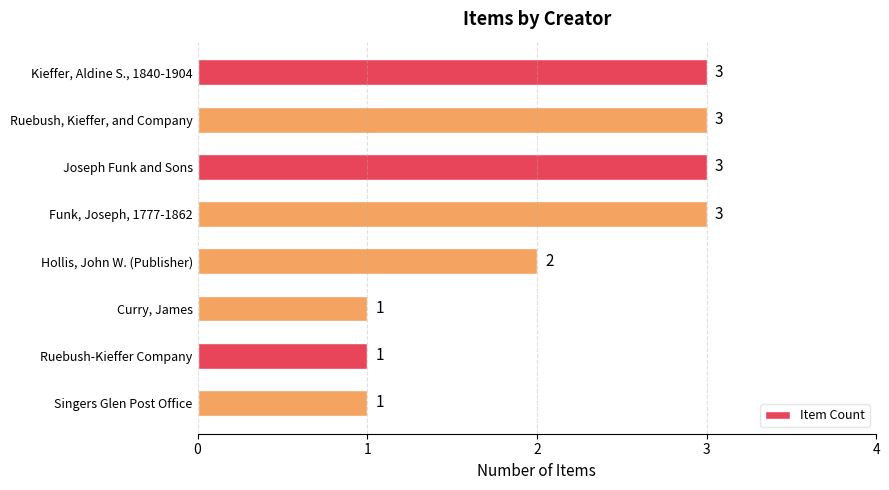

What is the ratio of the value at Ruebush-Kieffer Company to the value at Funk, Joseph, 1777-1862?

0.3